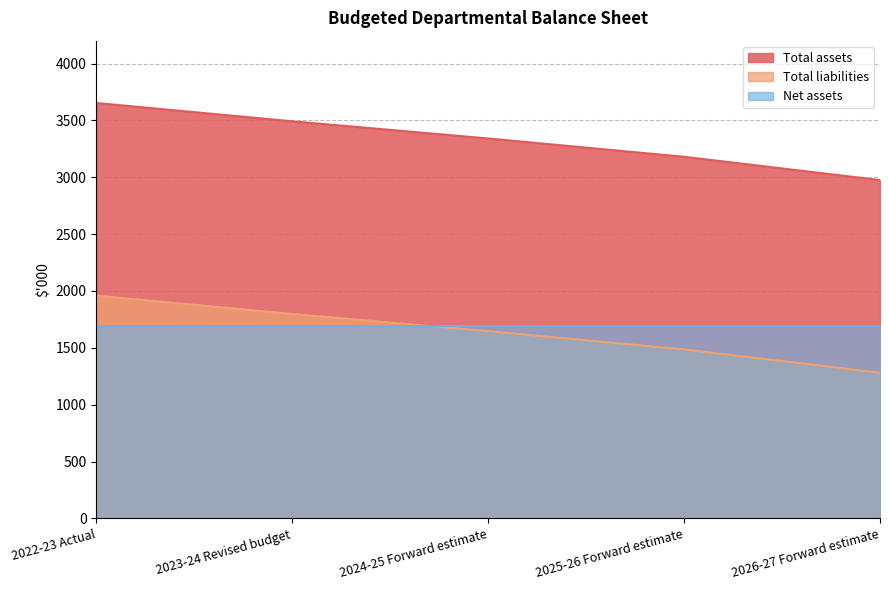

Does the chart have visible grid lines?

Yes